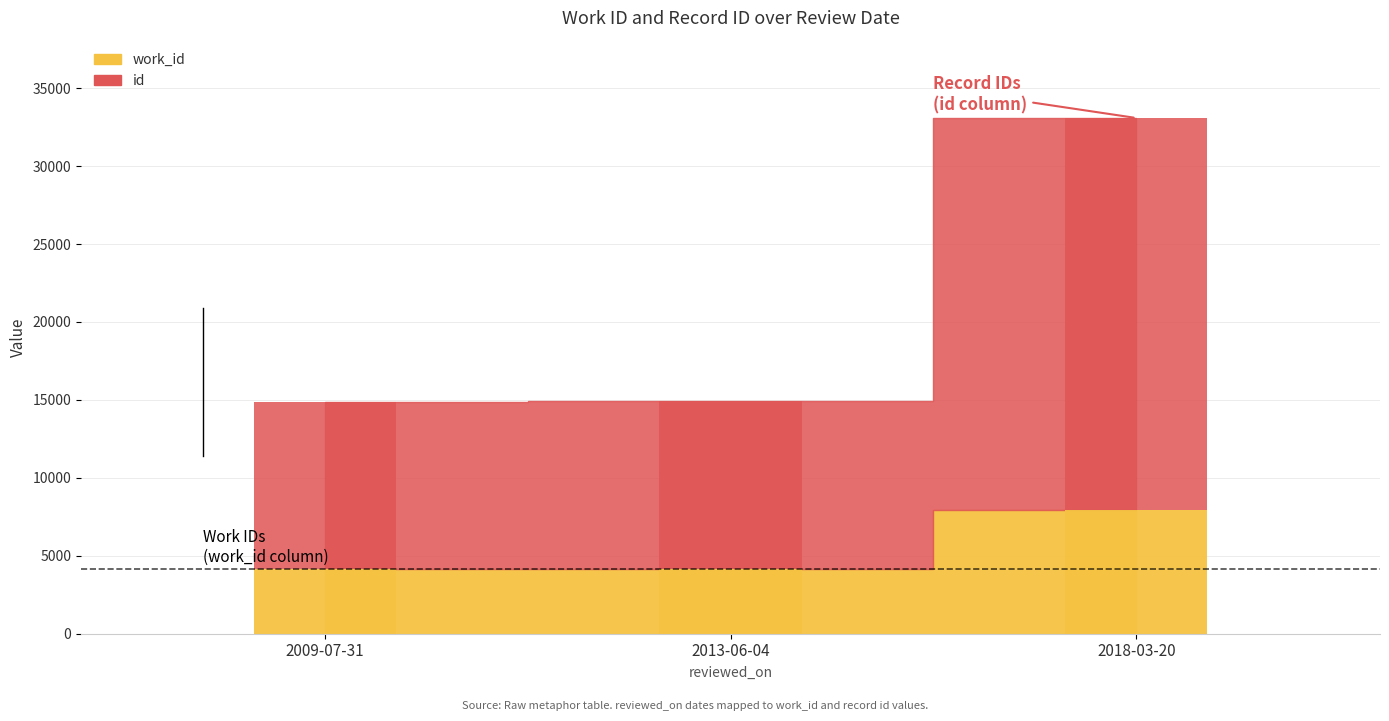

Rank the series by their average value, from lowest to highest.

work_id, id